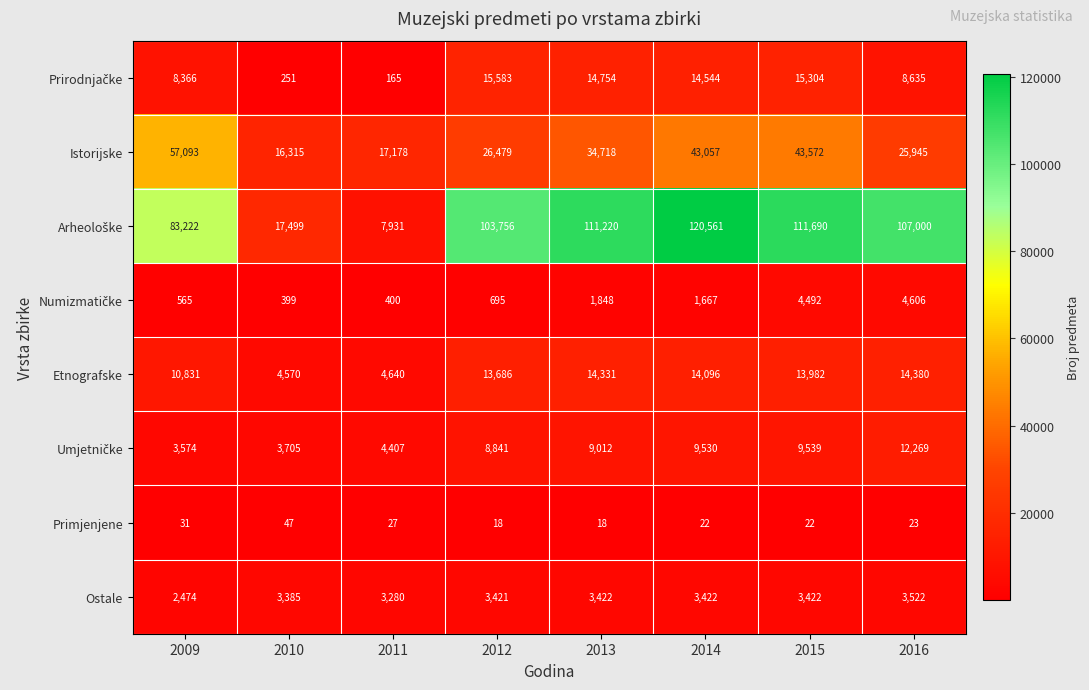

The value of Ostale at 2010 is 3385. True or false?

True